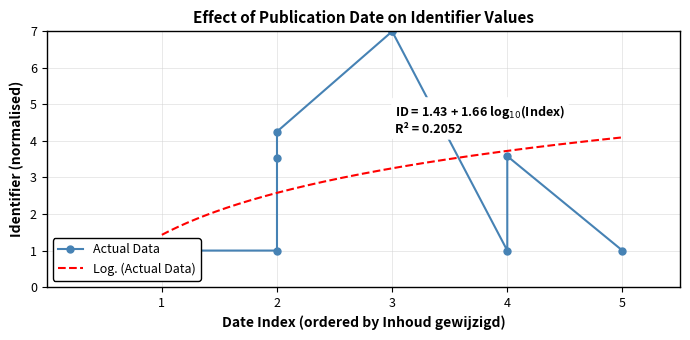

What is the maximum value for Log. (Actual Data)?

4.1